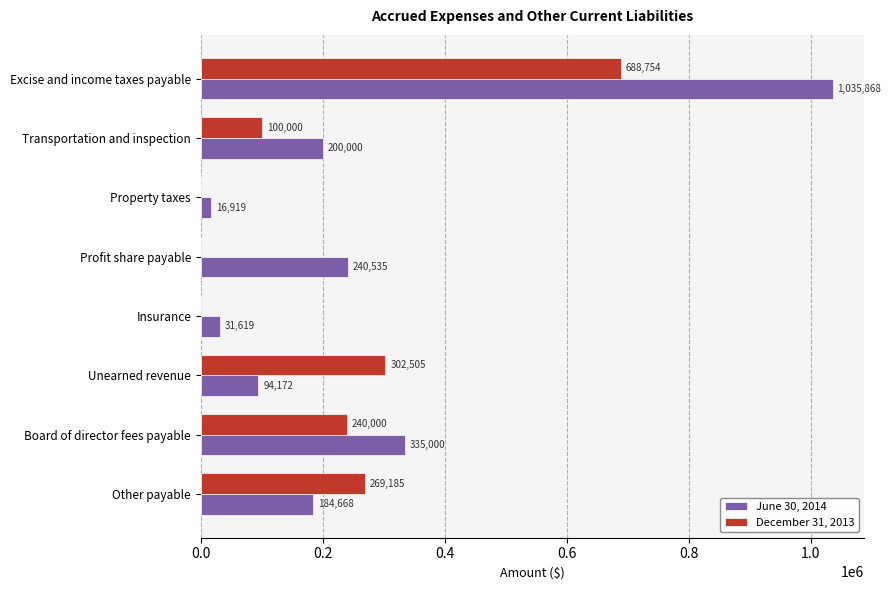

What is the average value of the June 30, 2014 series?

267348